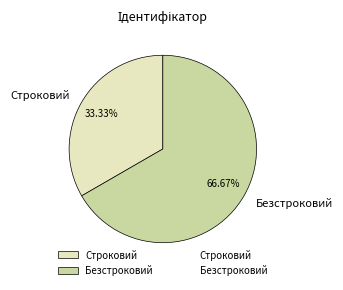

What percentage do Безстроковий and Строковий together represent?

100.0%